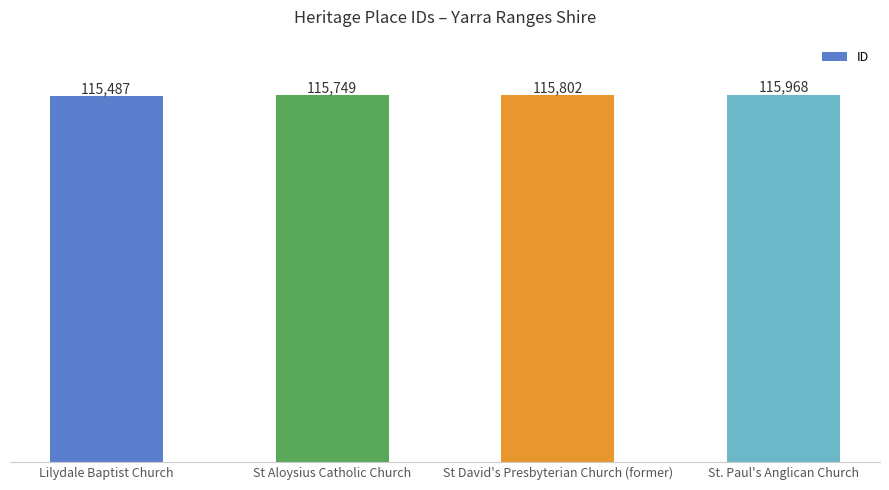

What is the approximate value at St Aloysius Catholic Church, to the nearest 5?

115750